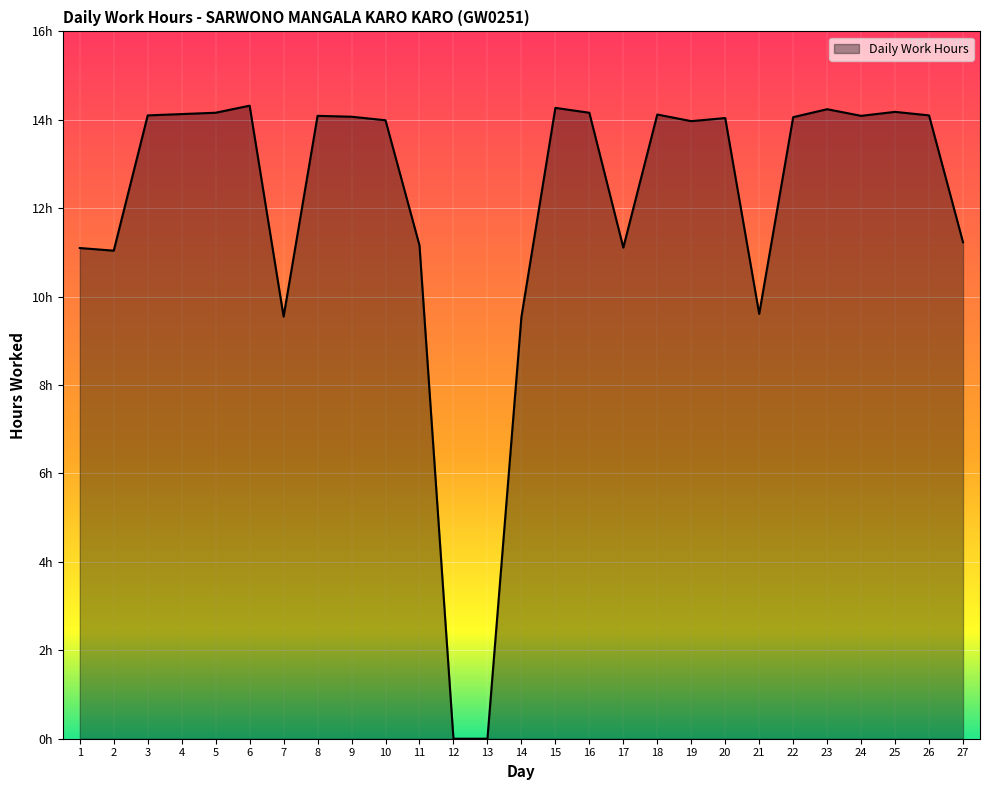

Does the chart have visible grid lines?

Yes